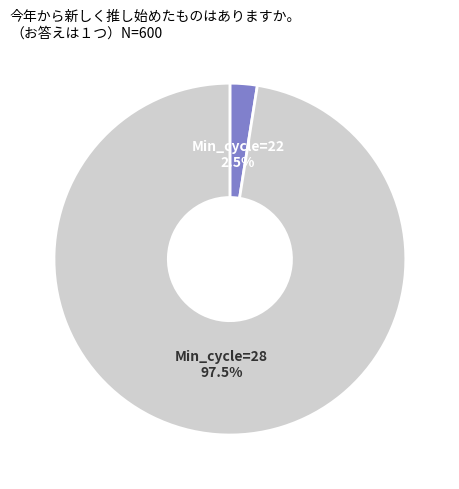

Which has a higher value, Min_cycle=22 or Min_cycle=28?

Min_cycle=28